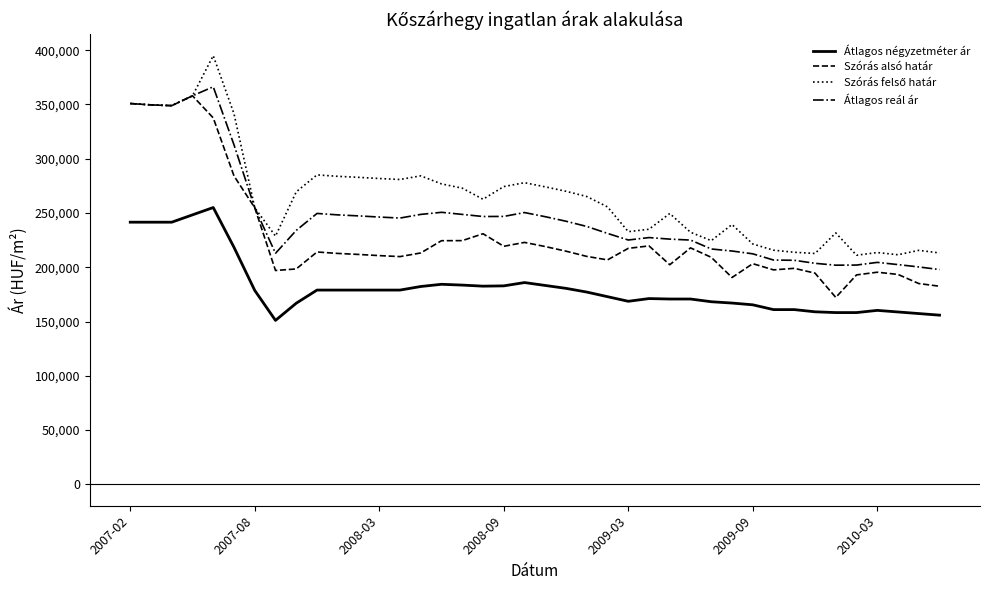

What is the minimum value shown in the chart?

151031